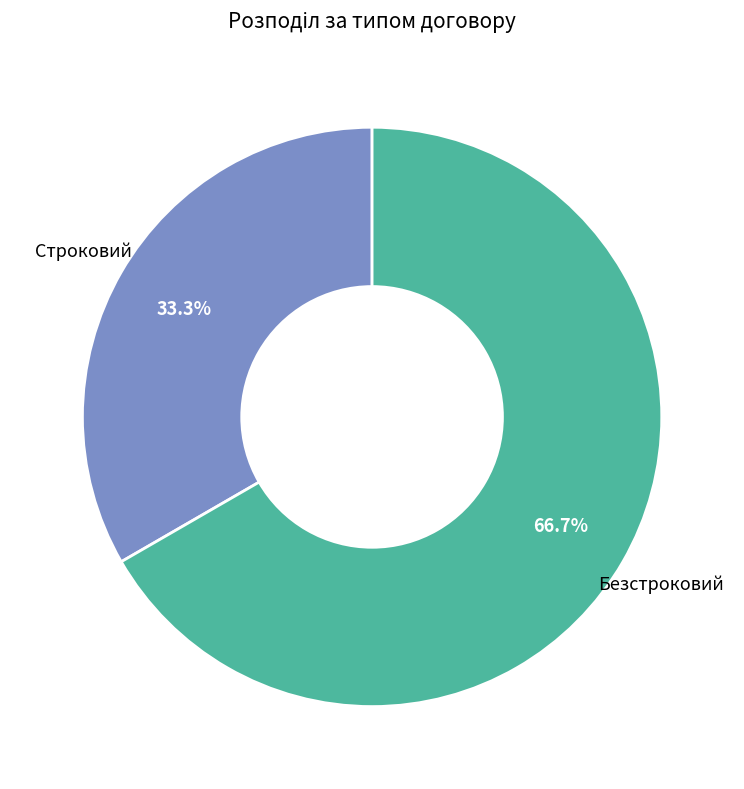

Does any single category account for the majority?

Yes